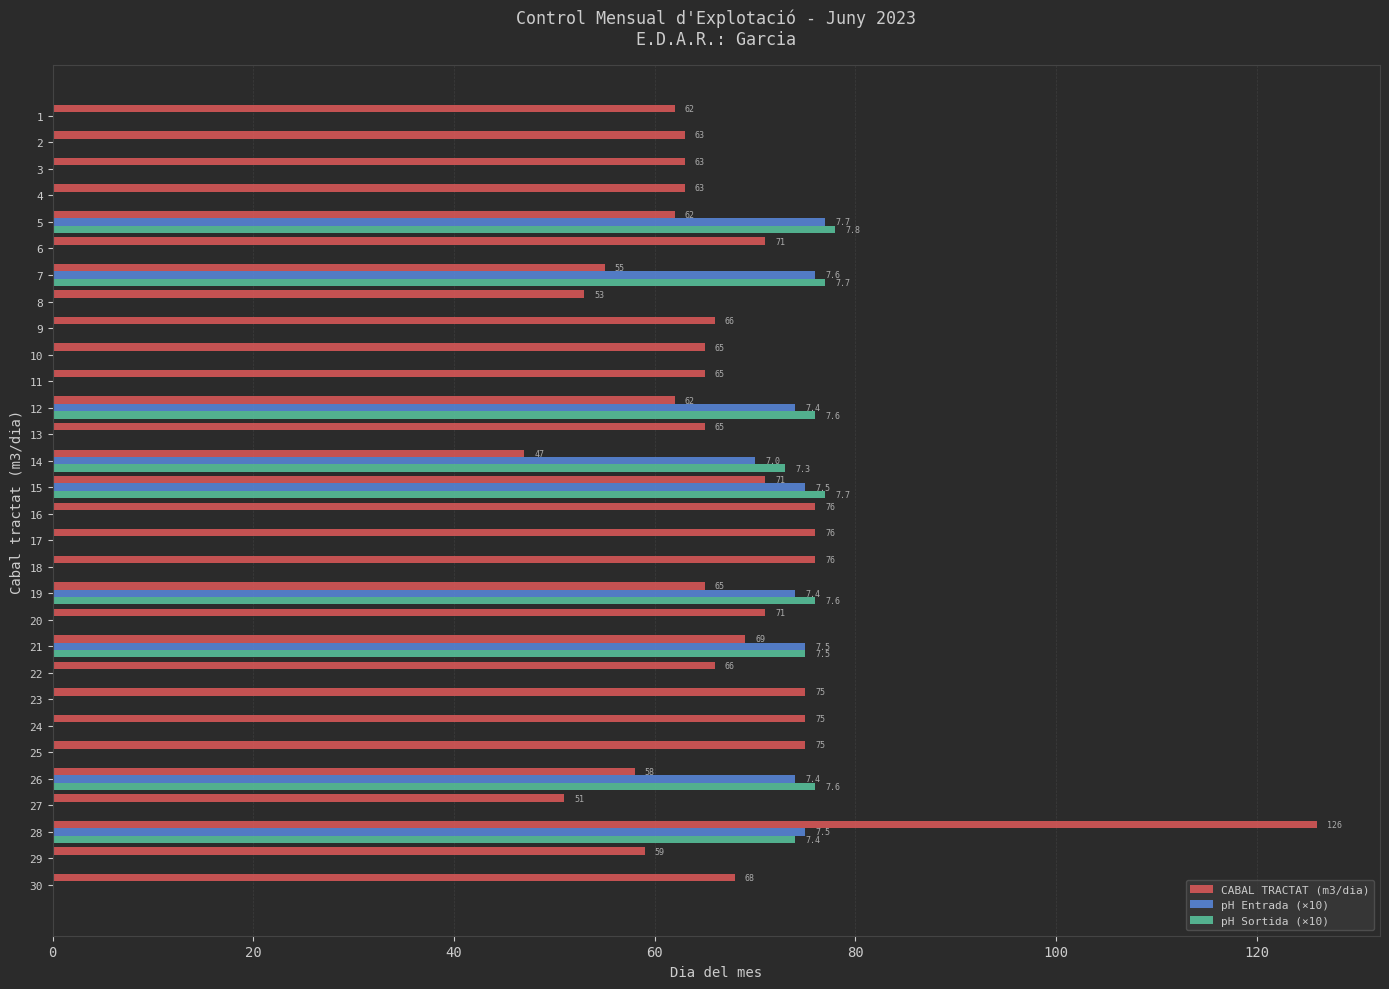

Between 6 and 11, which series saw the biggest shift?

CABAL TRACTAT (m3/dia)